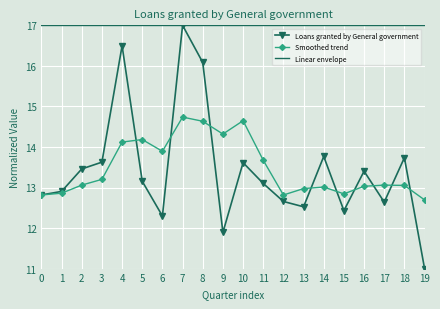

Which category has the lowest value across all series?

19